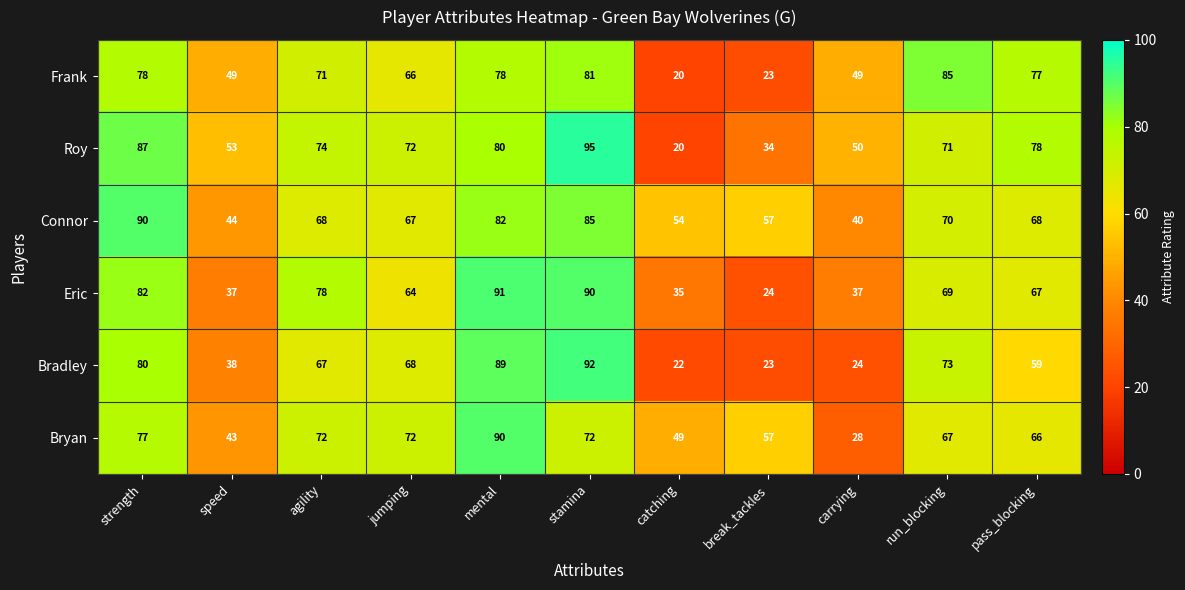

What is the total value across all series at pass_blocking?

415